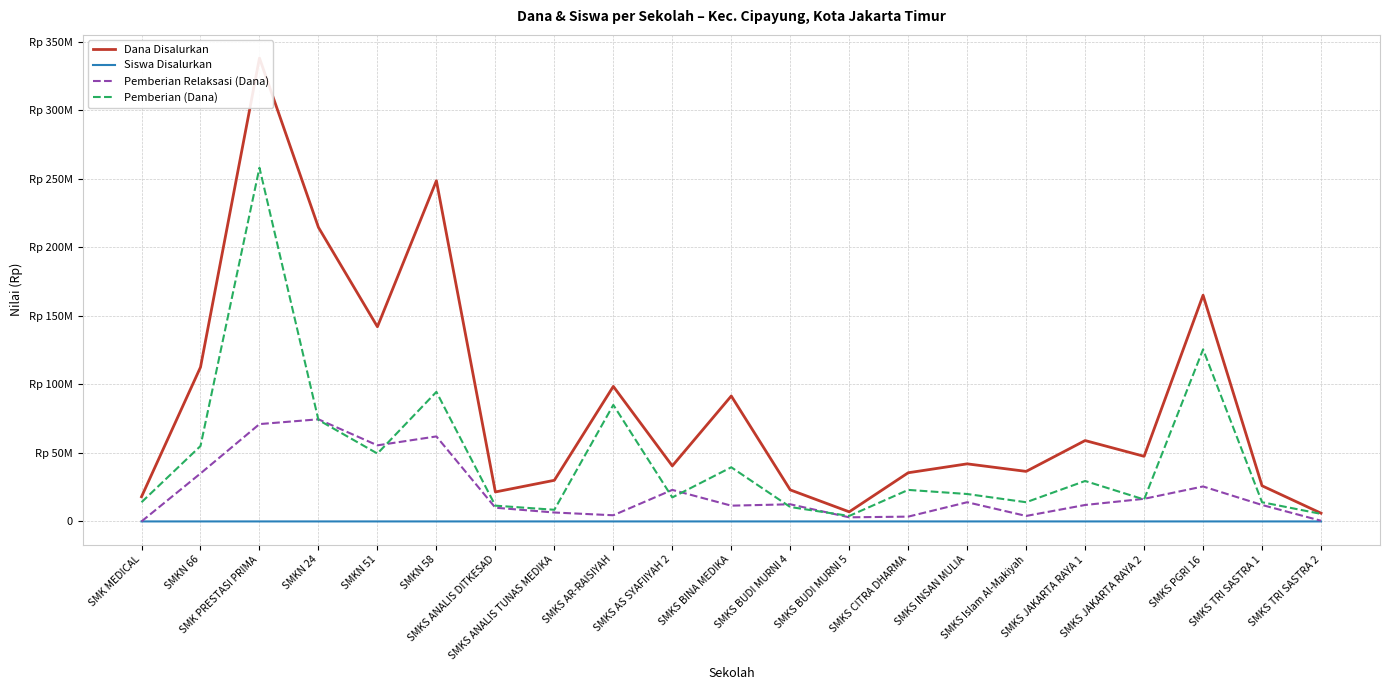

Where is the first local minimum for Pemberian (Dana)?

SMKN 51